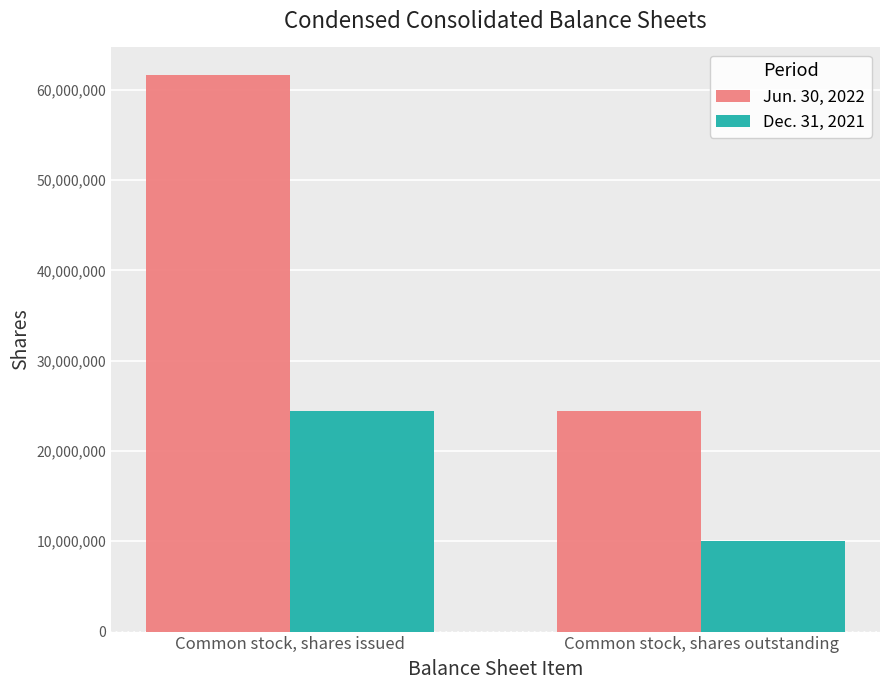

At Common stock, shares outstanding, list the series in order from smallest to largest.

Dec. 31, 2021, Jun. 30, 2022